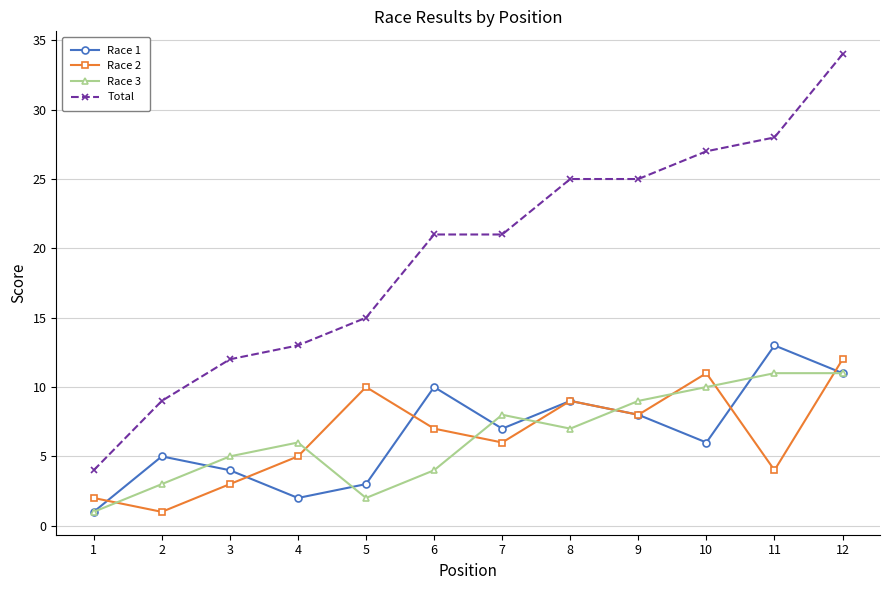

At which label is Race 2 closest to 6?

7